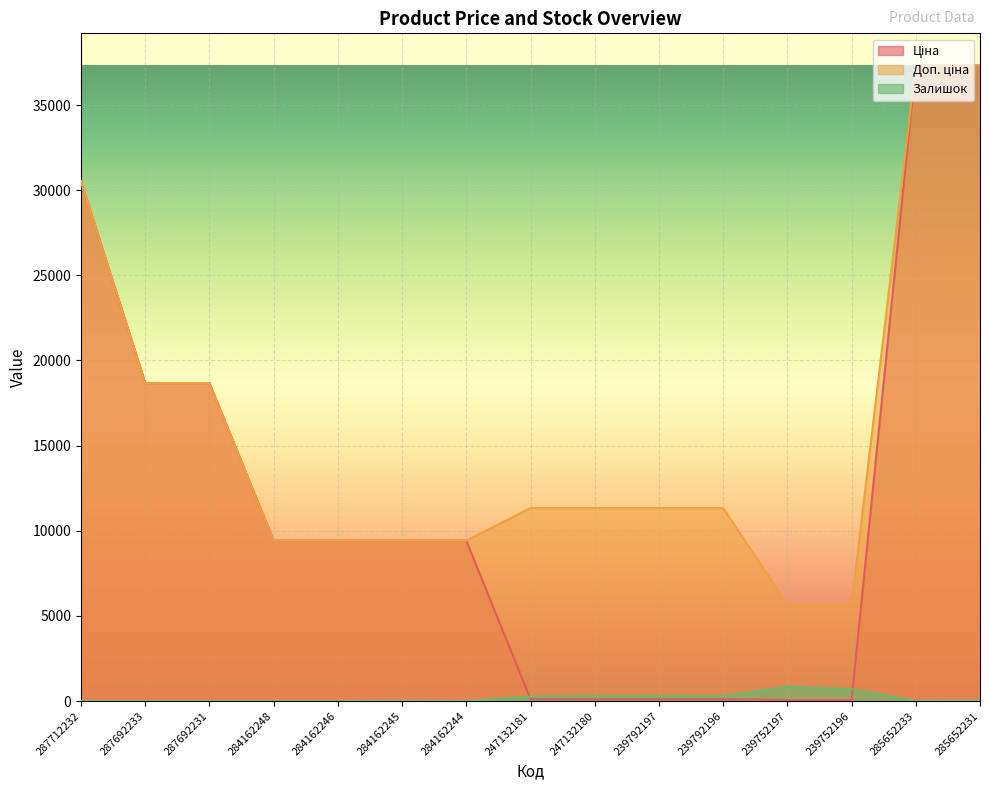

What are all the series names shown in the legend?

Ціна, Доп. ціна, Залишок